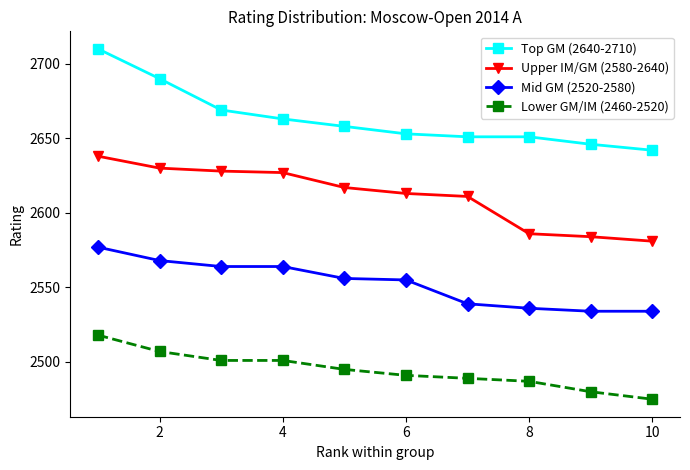

What is the smallest value displayed?

2475